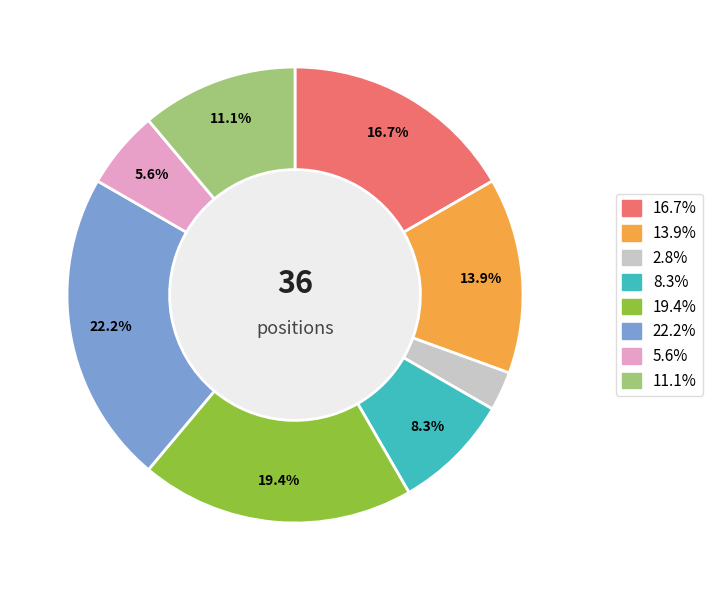

Does any single category account for the majority?

No